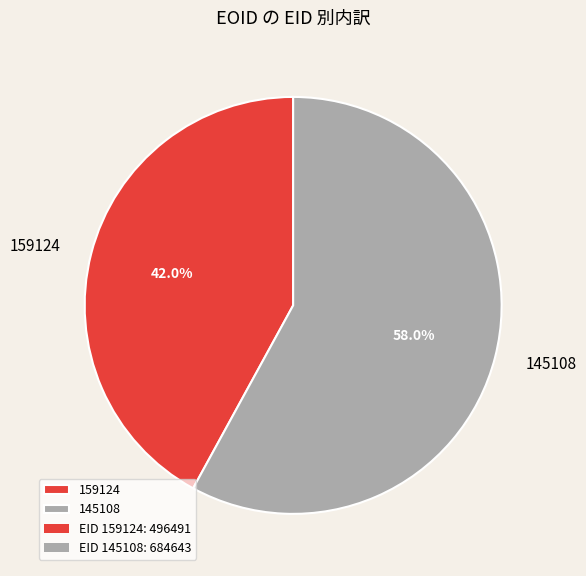

Approximately how many times larger is the value at 145108 compared to 159124?

1.4